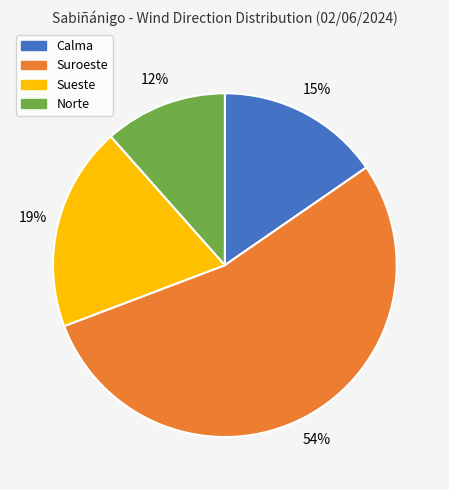

Which slice is the largest?

Suroeste